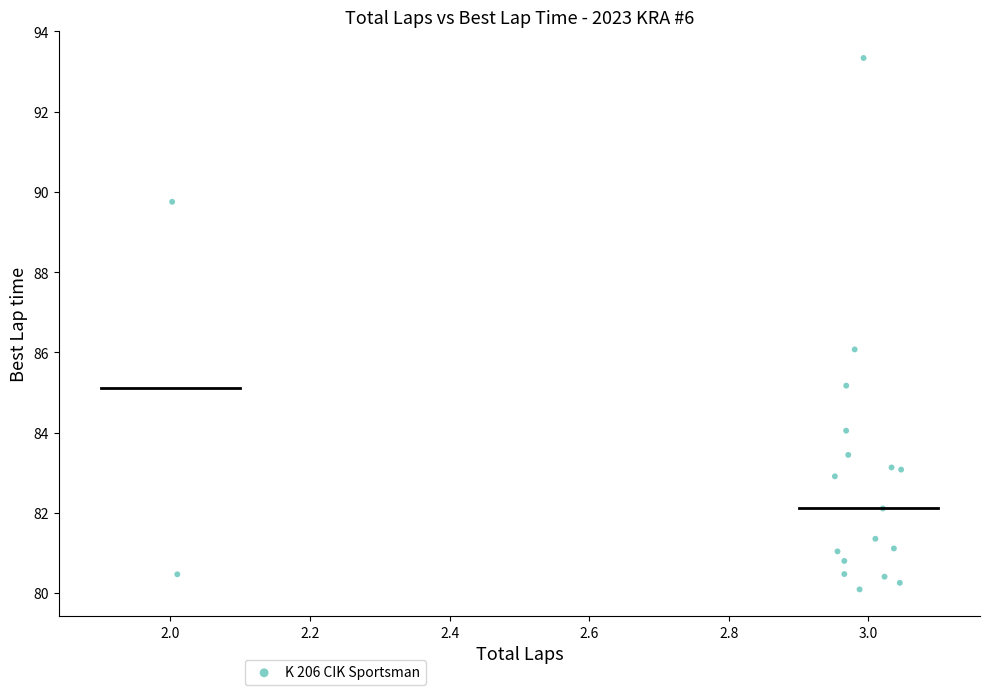

What is the range of Y values (max minus min)?

13.2